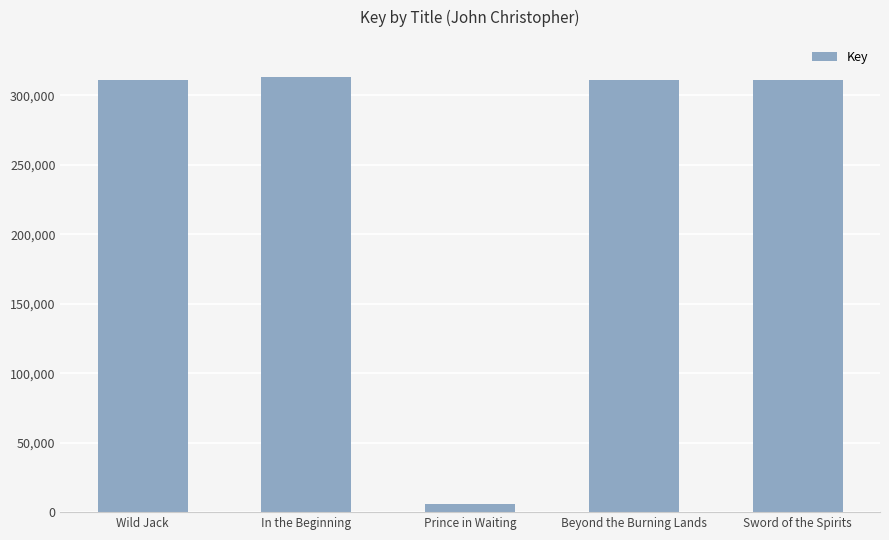

What is the label of the 2nd bar from the right?

Beyond the Burning Lands